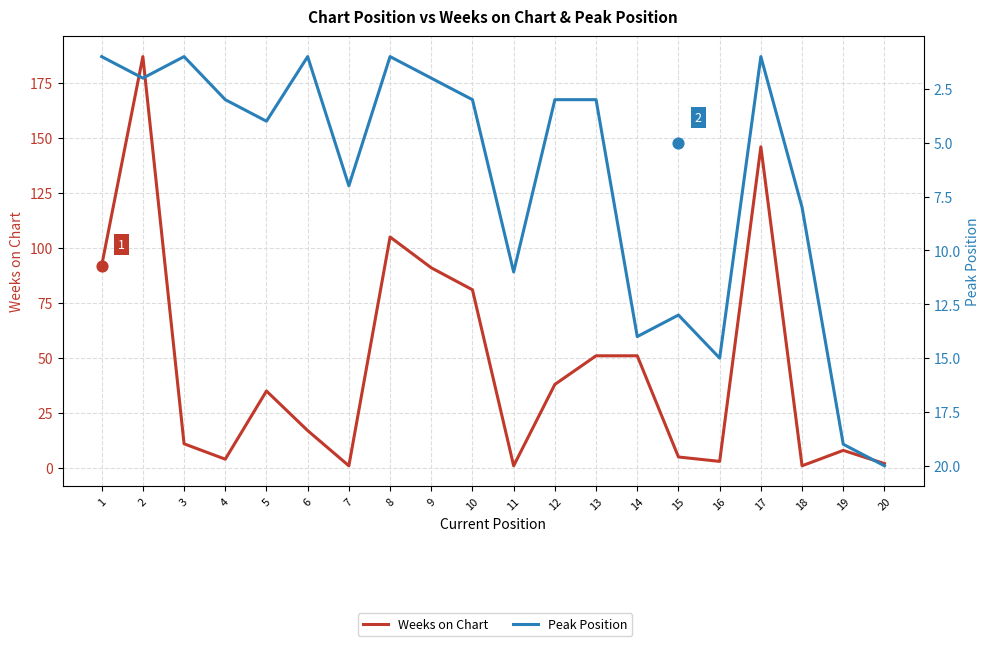

Which series reaches the maximum Y coordinate?

Weeks on Chart